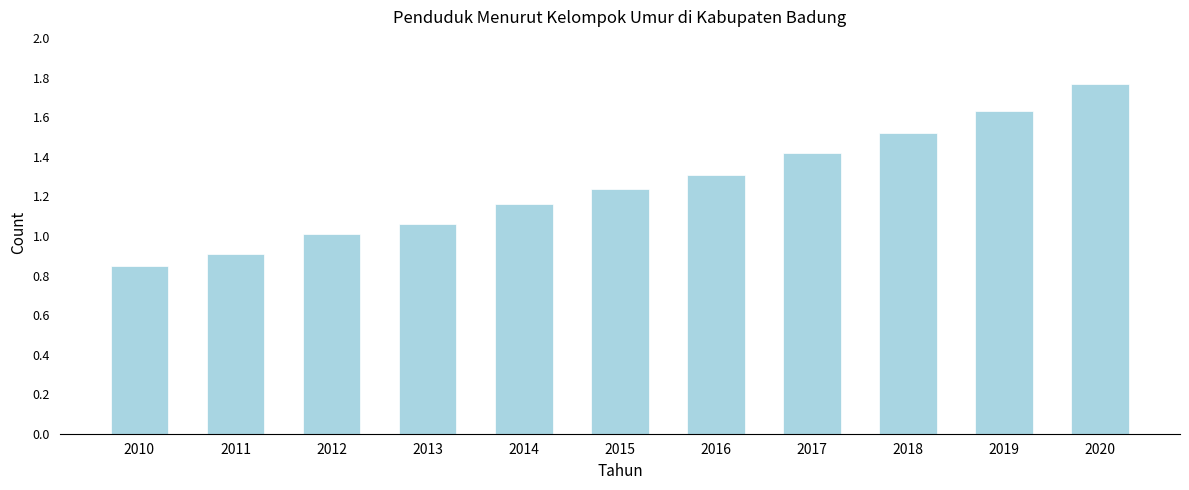

Read the value at 2017.

1.4